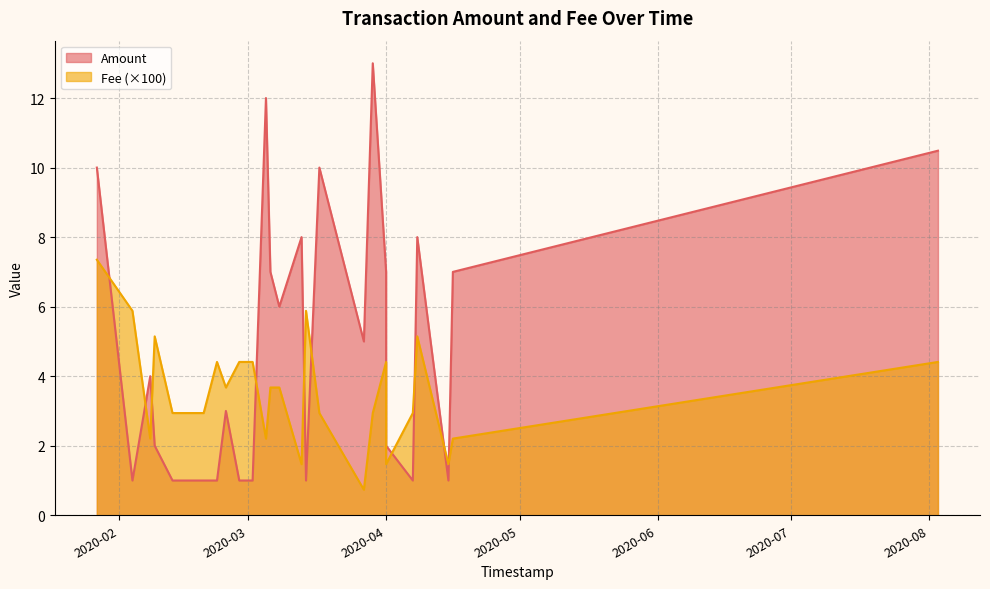

What is the difference between the maximum and minimum values in the Amount series?

12.0